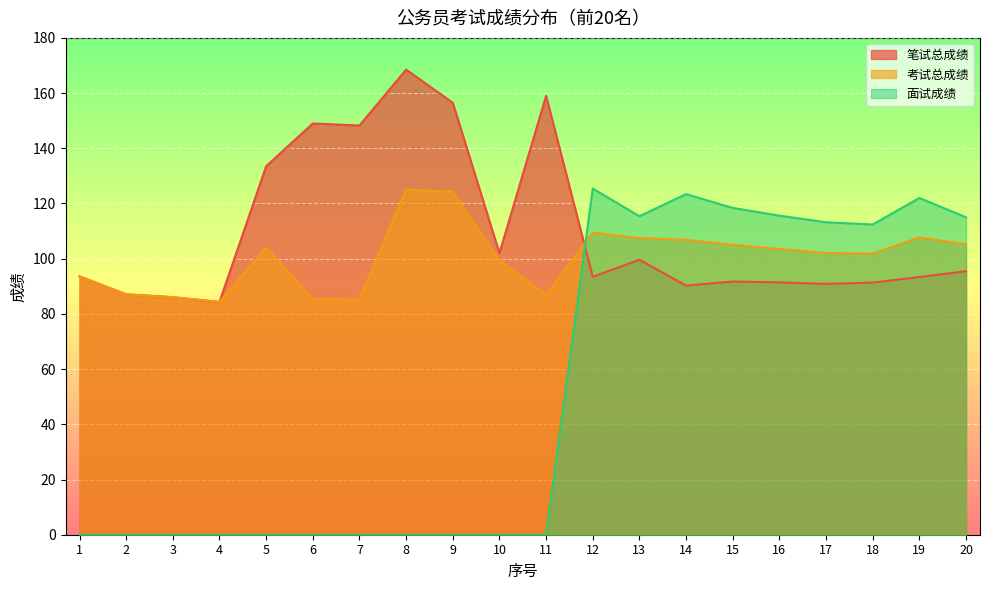

How many lines are shown in the chart?

3